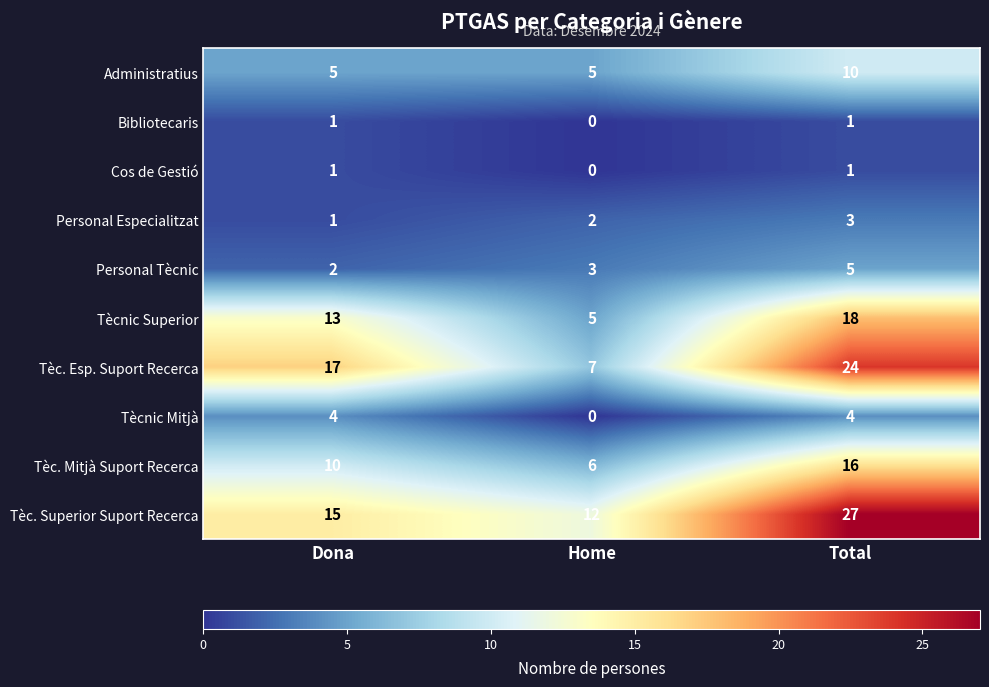

Where is Tèc. Superior Suport Recerca nearest to the value 19?

Dona